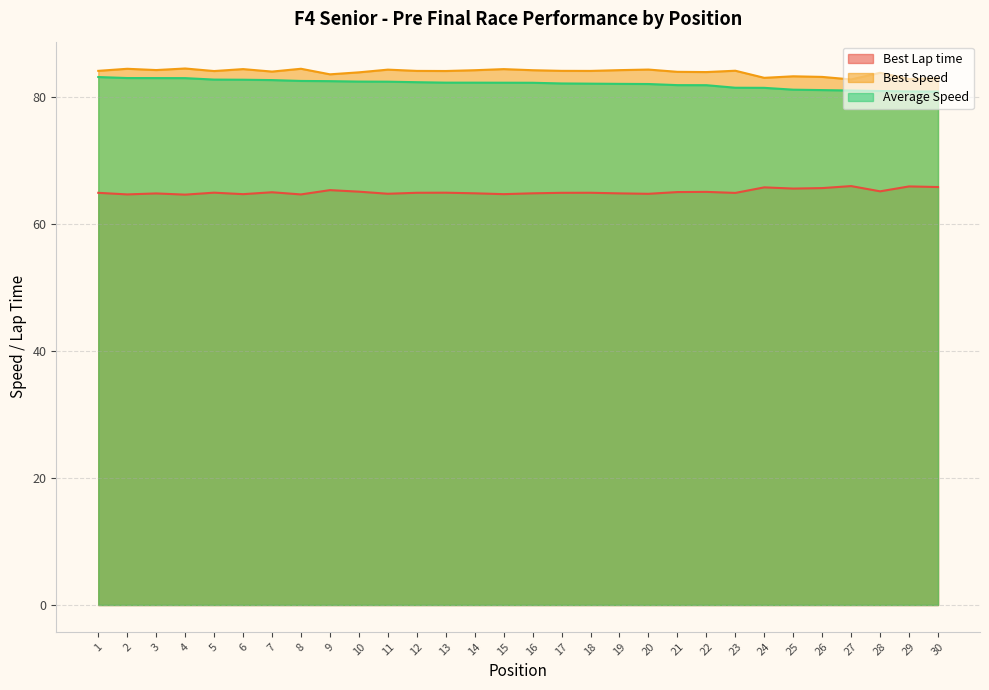

How many lines are shown in the chart?

3